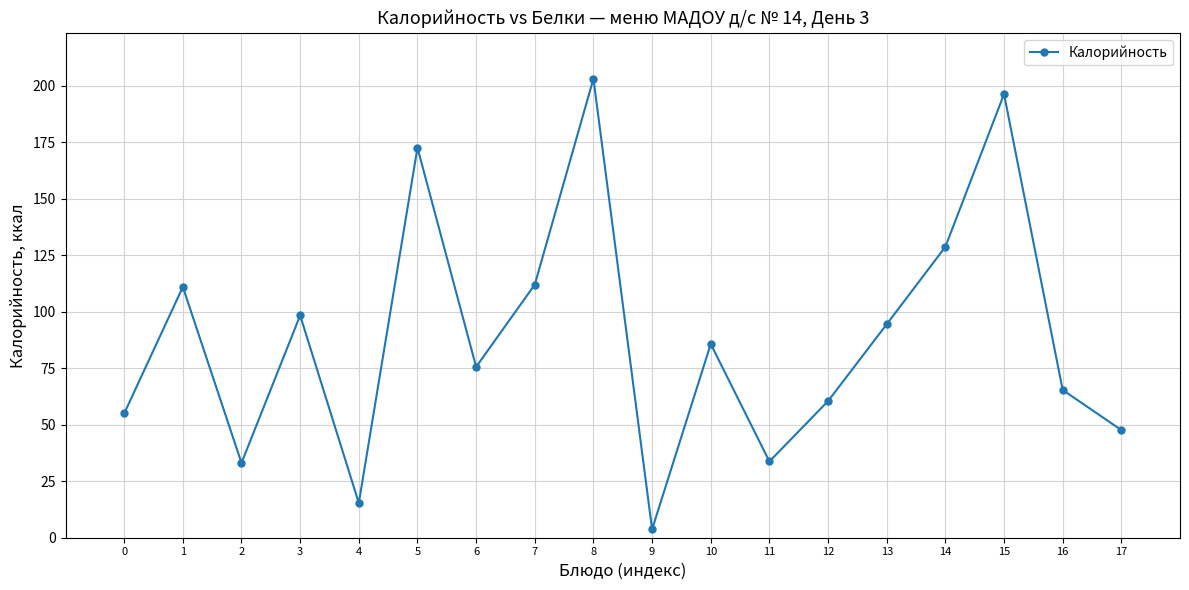

Is it true that the value at 5 is 172.6?

True